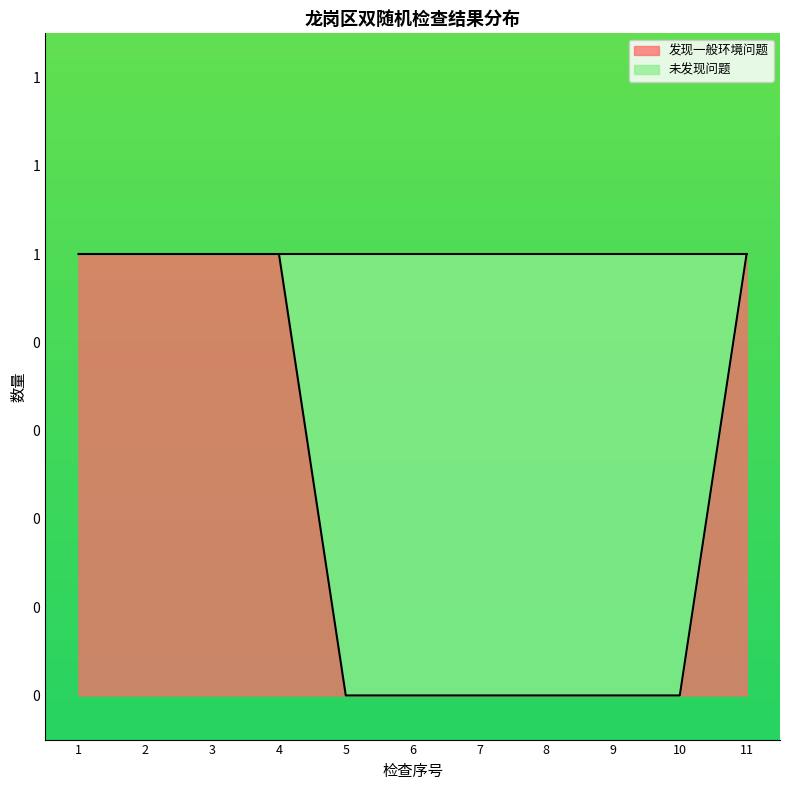

Reading right to left, transcribe all the data shown in this chart.

1	0	0	0	0	0	0	1	1	1	1